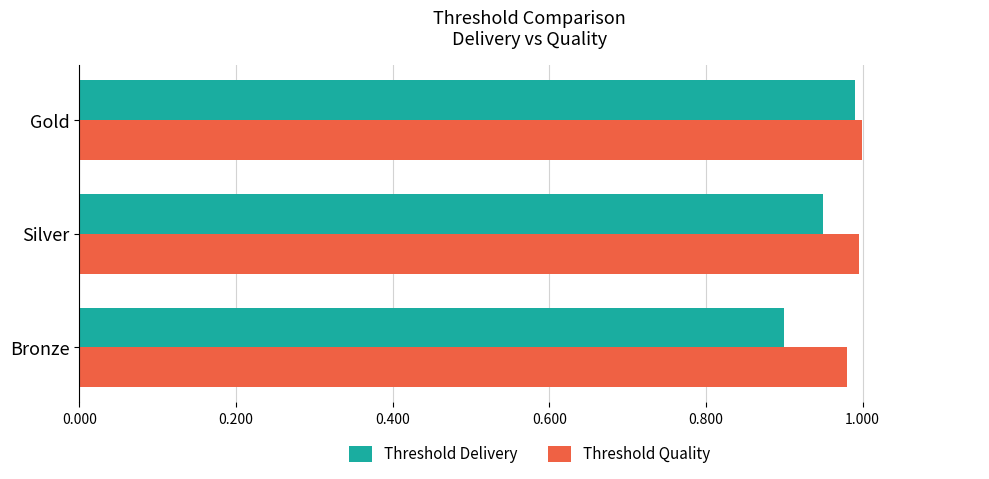

At which label is Threshold Delivery closest to 0?

Bronze